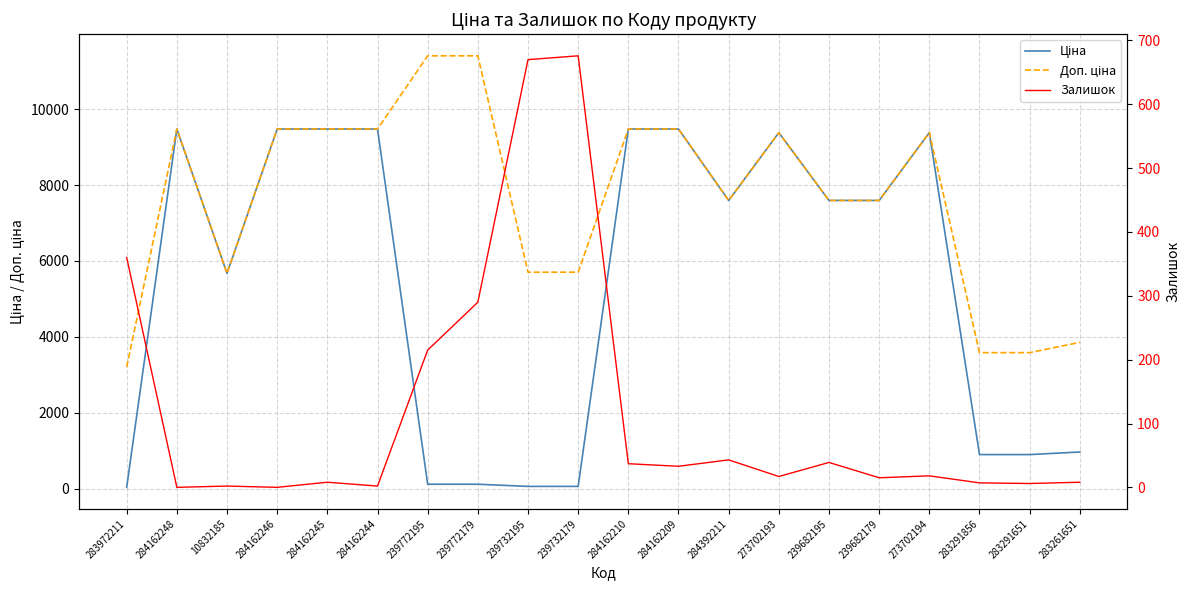

What is the label of the 6th point from the right?

239682195